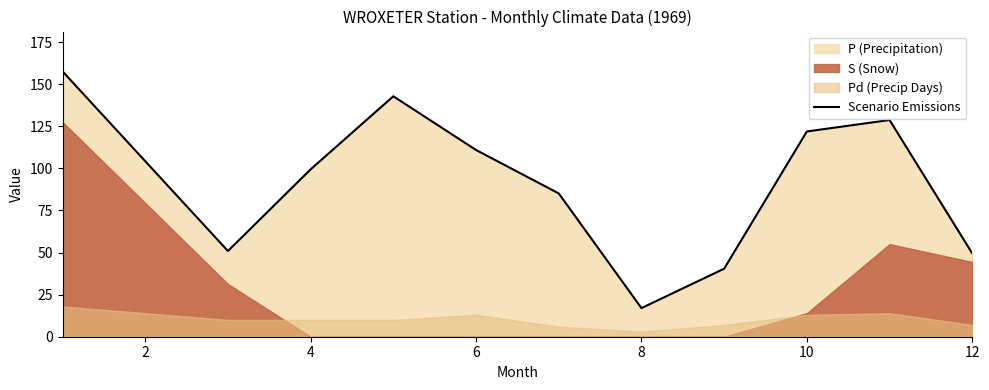

How many categories are shown in the chart?

11